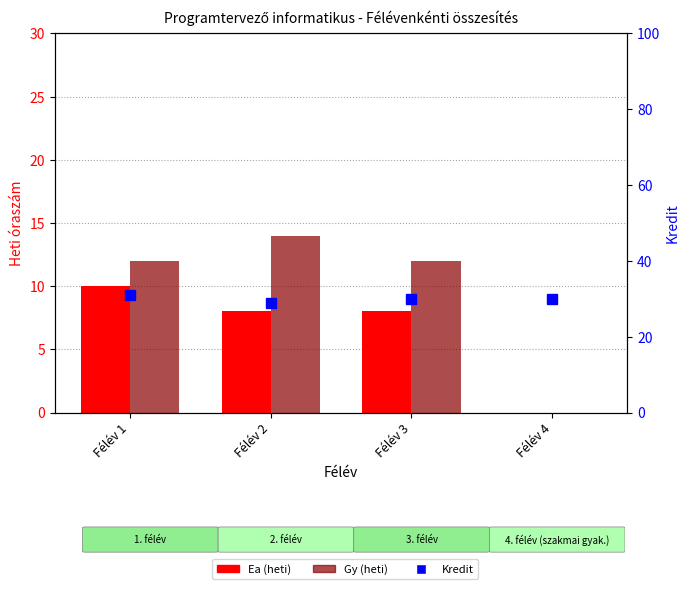

At Félév 2, list the series in order from smallest to largest.

Ea (heti), Gy (heti), Kredit